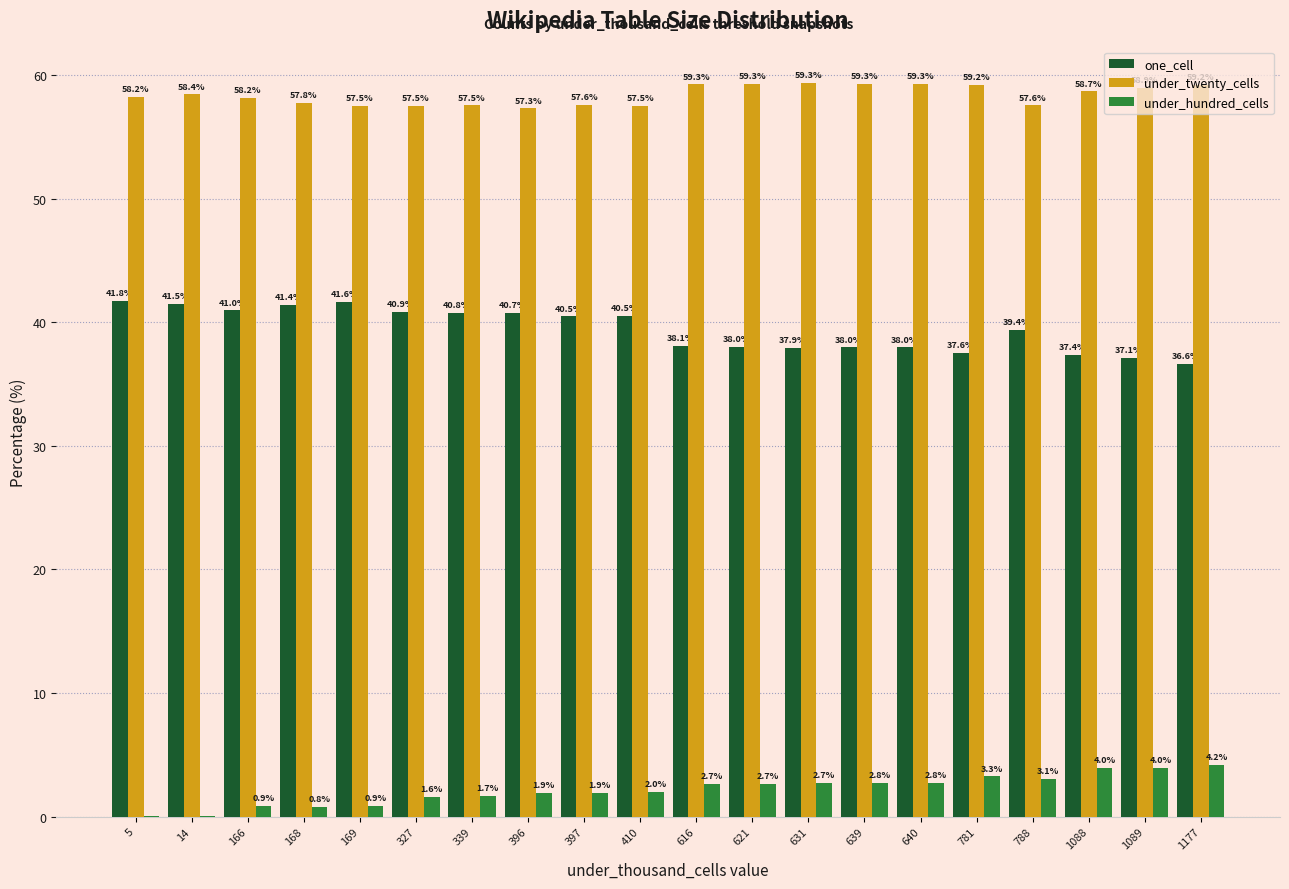

What is the sum of the under_hundred_cells values at 1089 and 396?

5.9